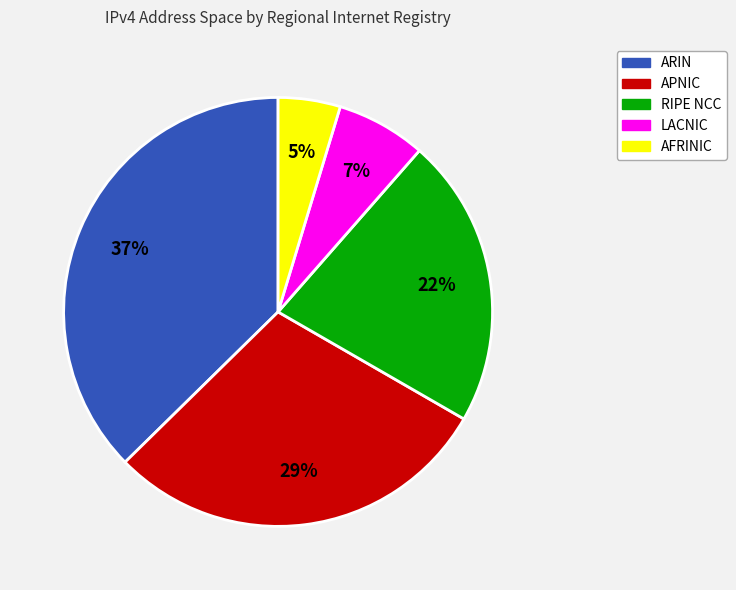

To the nearest percent, what percentage of the pie is APNIC?

29%